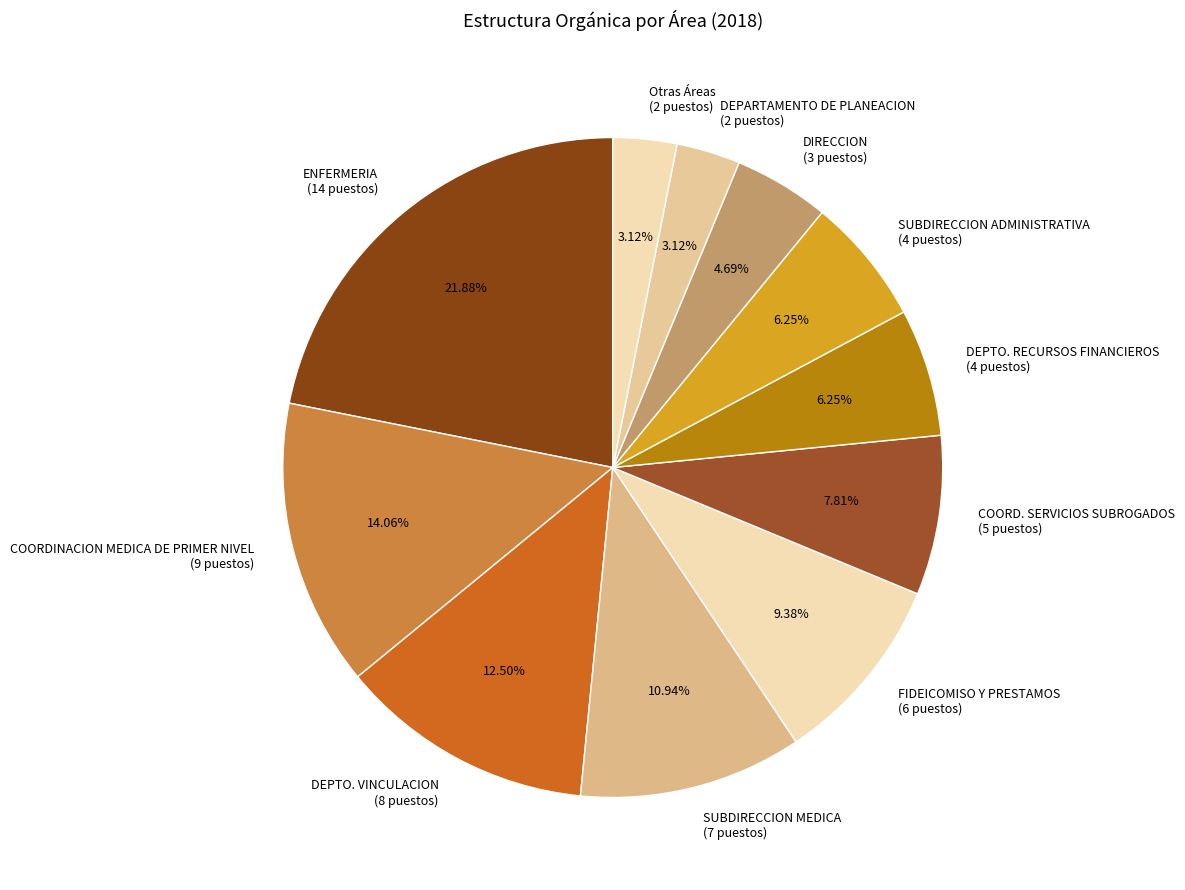

Approximately how many times larger is the value at DEPTO. VINCULACION compared to SUBDIRECCION ADMINISTRATIVA?

2.0